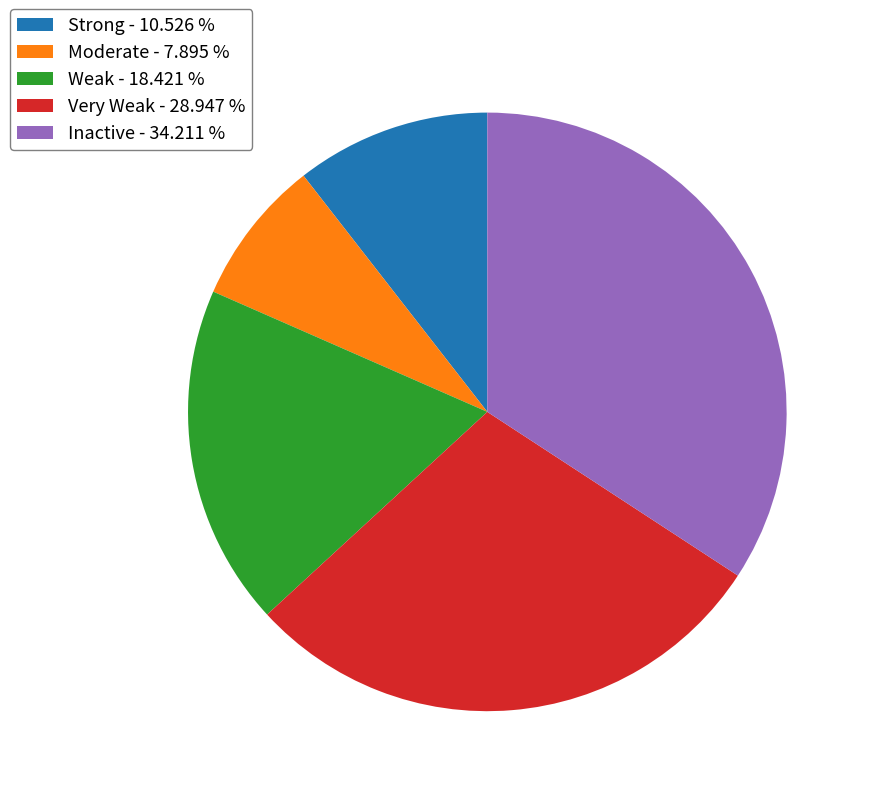

Combined, do Strong - 10.526 % and Inactive - 34.211 % account for over 50%?

No